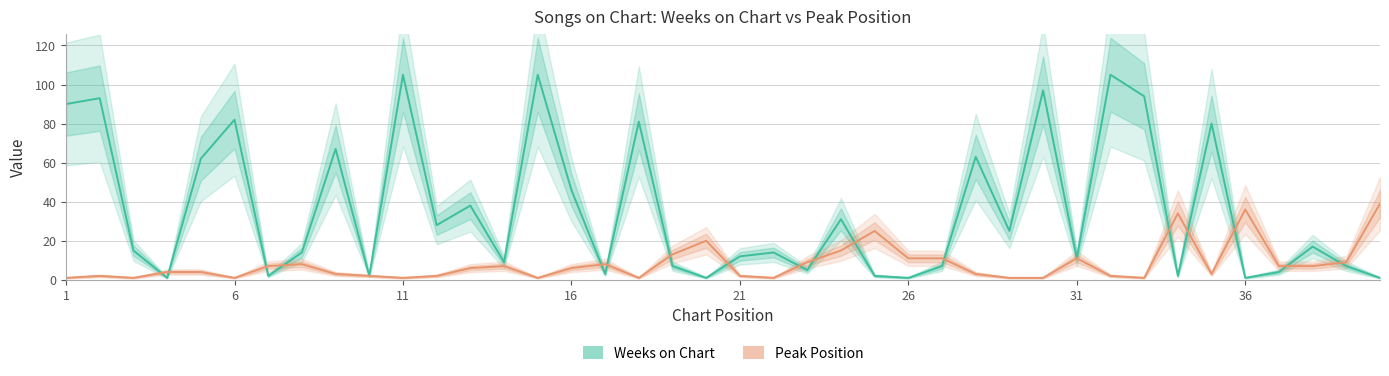

Between which two adjacent categories do Weeks on Chart and Peak Position first intersect?

3 and 4